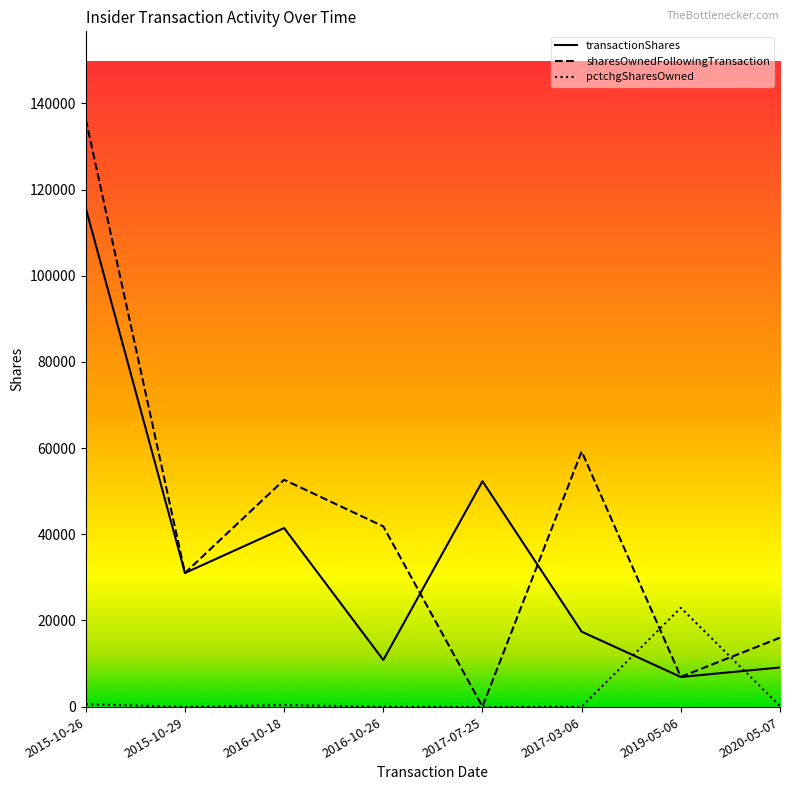

Is the value of sharesOwnedFollowingTransaction at 2020-05-07 greater than the value of pctchgSharesOwned at 2016-10-18?

Yes